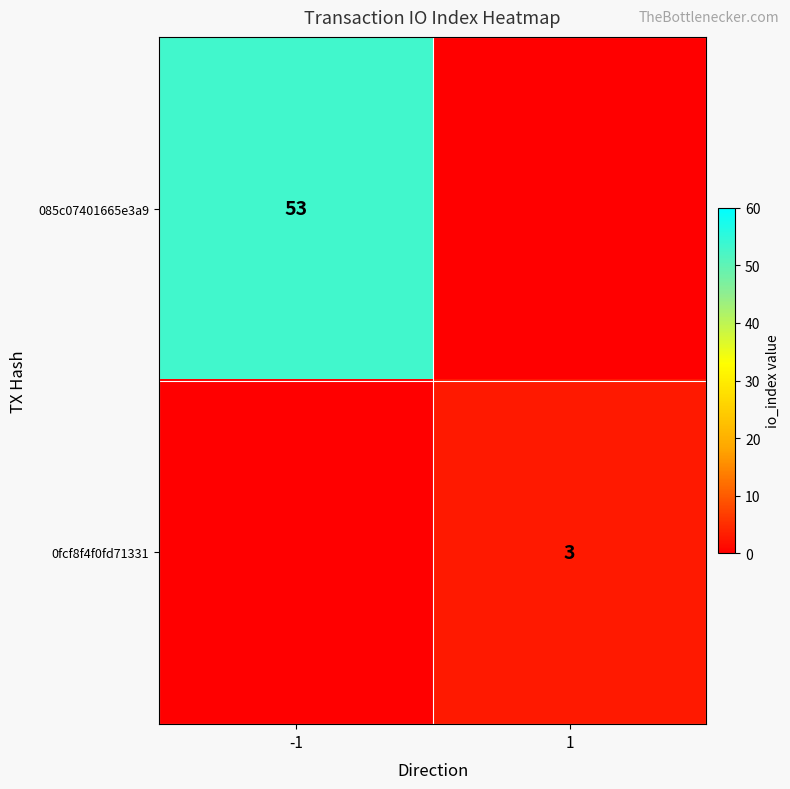

True or false: 0fcf8f4f0fd71331 has a value of 2 at 1.

False